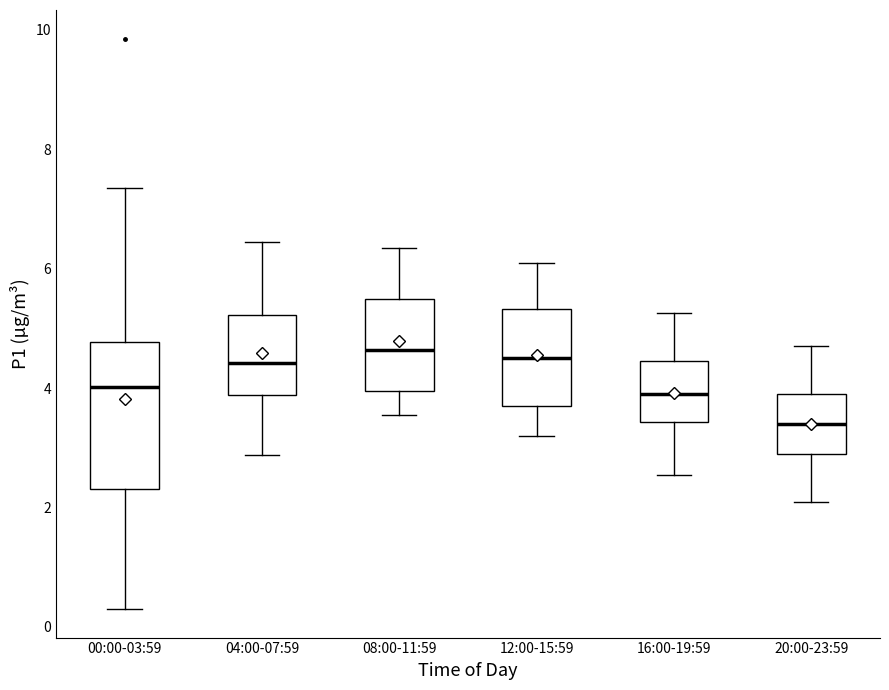

Which box's median line is the lowest?

20:00-23:59